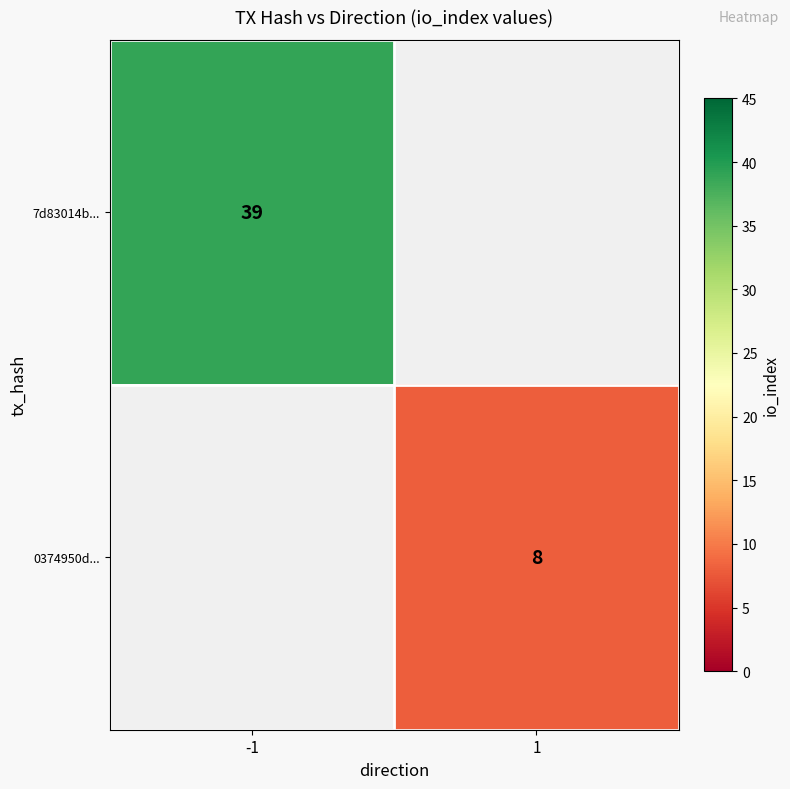

Is the value of 0374950d... at 1 greater than the value of 7d83014b... at -1?

No